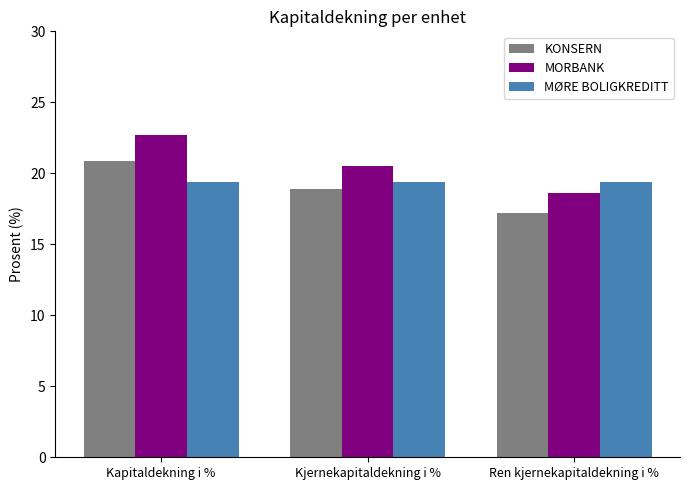

Reading left to right, extract all data points from this chart.

KONSERN: Kapitaldekning i %=20.9	Kjernekapitaldekning i %=18.9	Ren kjernekapitaldekning i %=17.2
MORBANK: Kapitaldekning i %=22.7	Kjernekapitaldekning i %=20.5	Ren kjernekapitaldekning i %=18.6
MØRE BOLIGKREDITT: Kapitaldekning i %=19.4	Kjernekapitaldekning i %=19.4	Ren kjernekapitaldekning i %=19.4